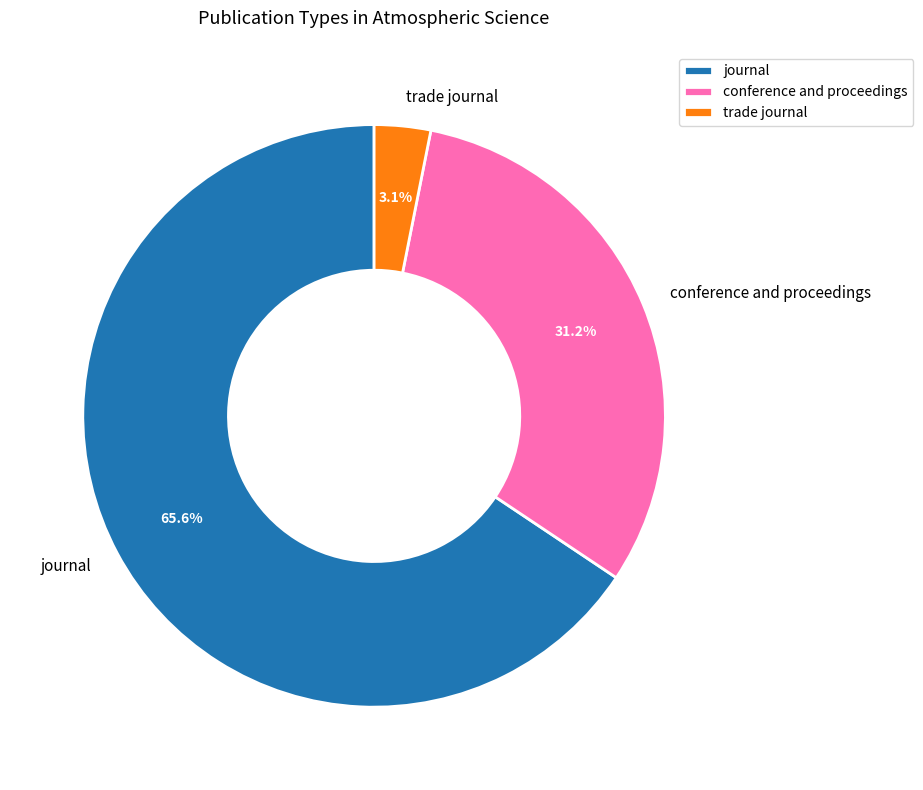

Which has a higher value, journal or conference and proceedings?

journal